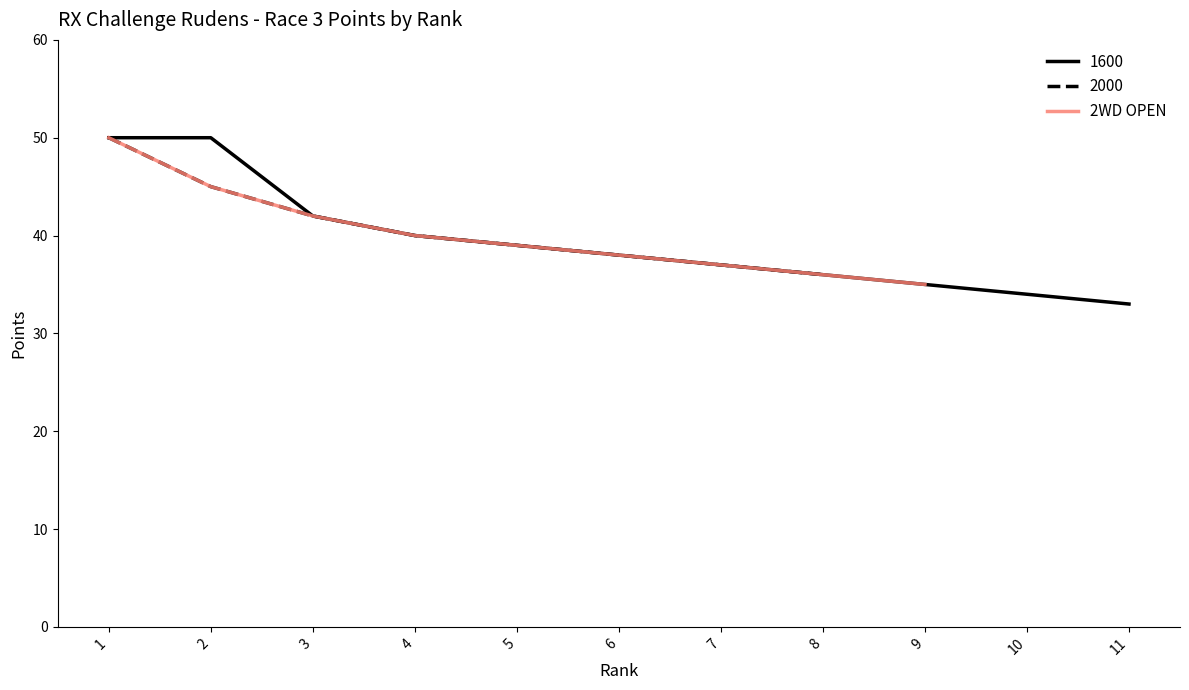

What is the greatest value displayed?

50